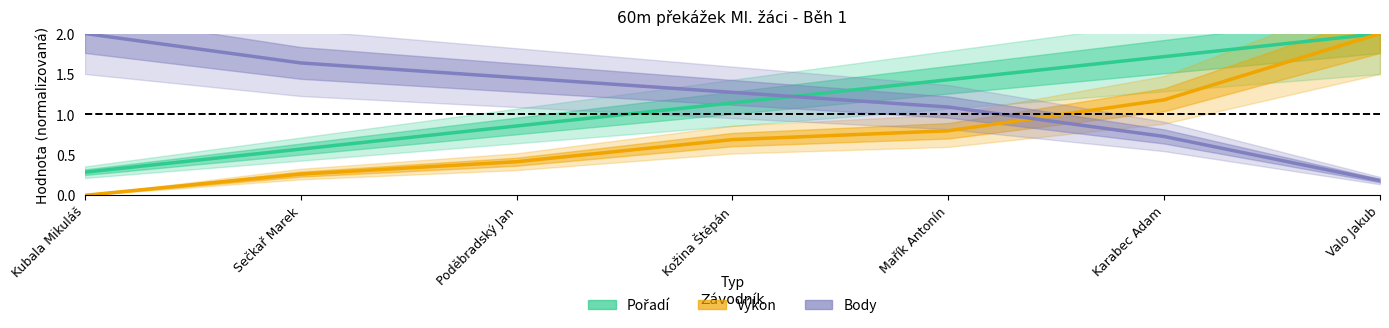

Is the value of Výkon at Poděbradský Jan greater than the value of Body at Kubala Mikuláš?

No